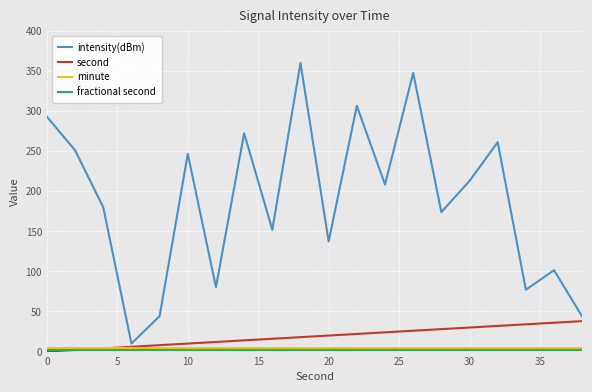

What is the maximum value for second?

38.0